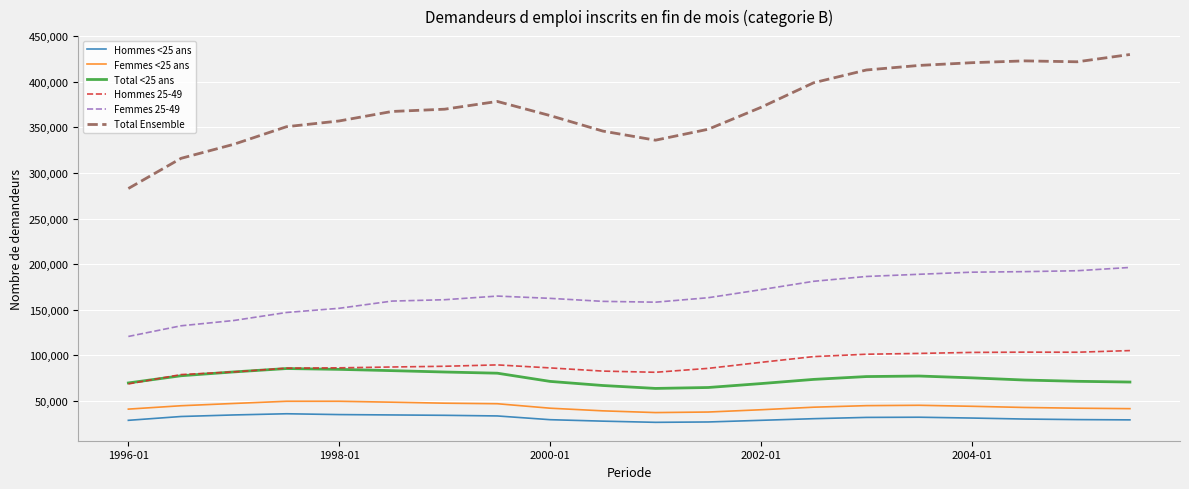

Which series has the largest total across all categories?

Total Ensemble